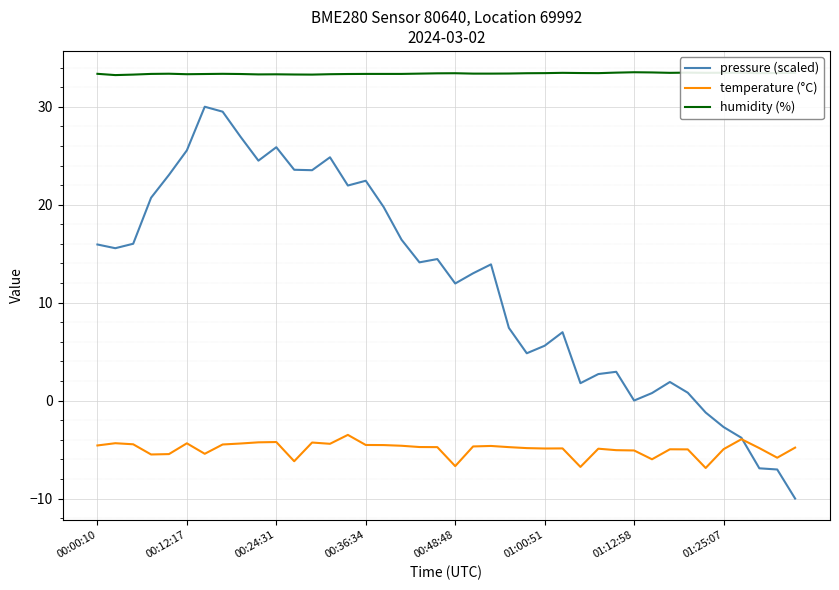

Which series has the largest total across all categories?

humidity (%)